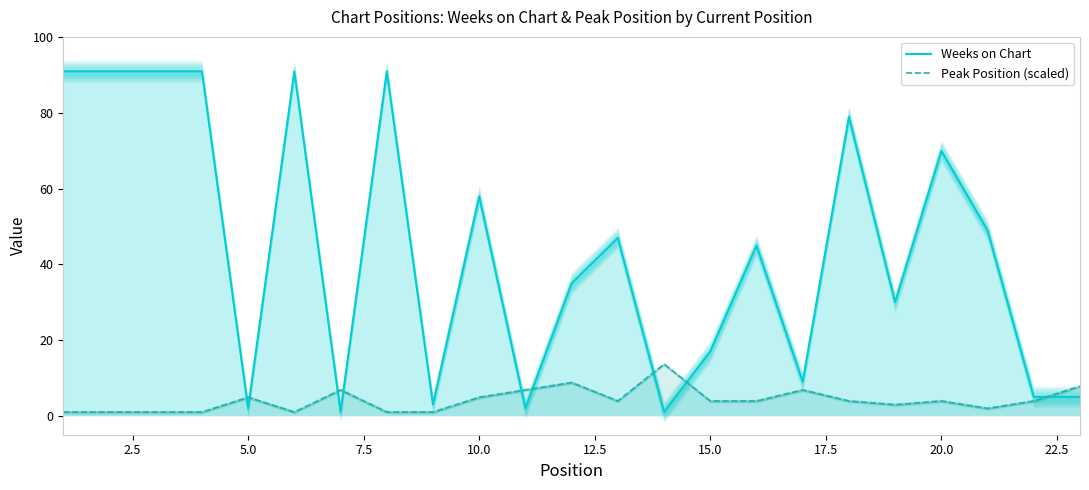

What is the difference between the second highest and second lowest values in the Weeks on Chart series?

90.0